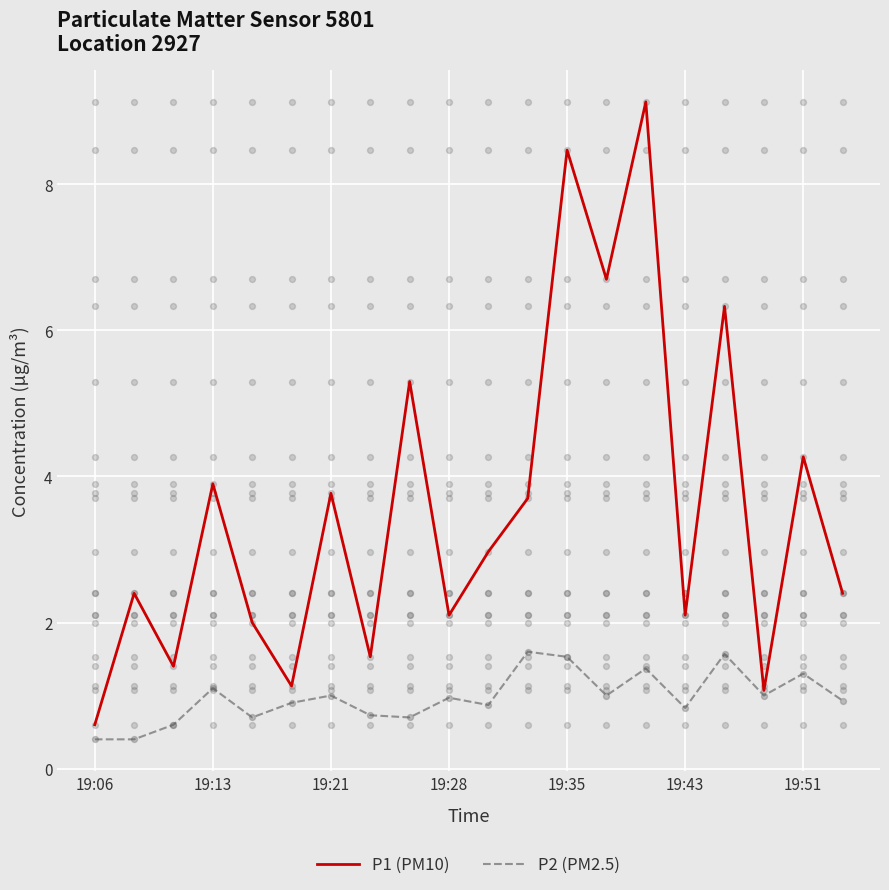

True or false: P2 (PM2.5) has a value of 0.3 at 19:21.

False